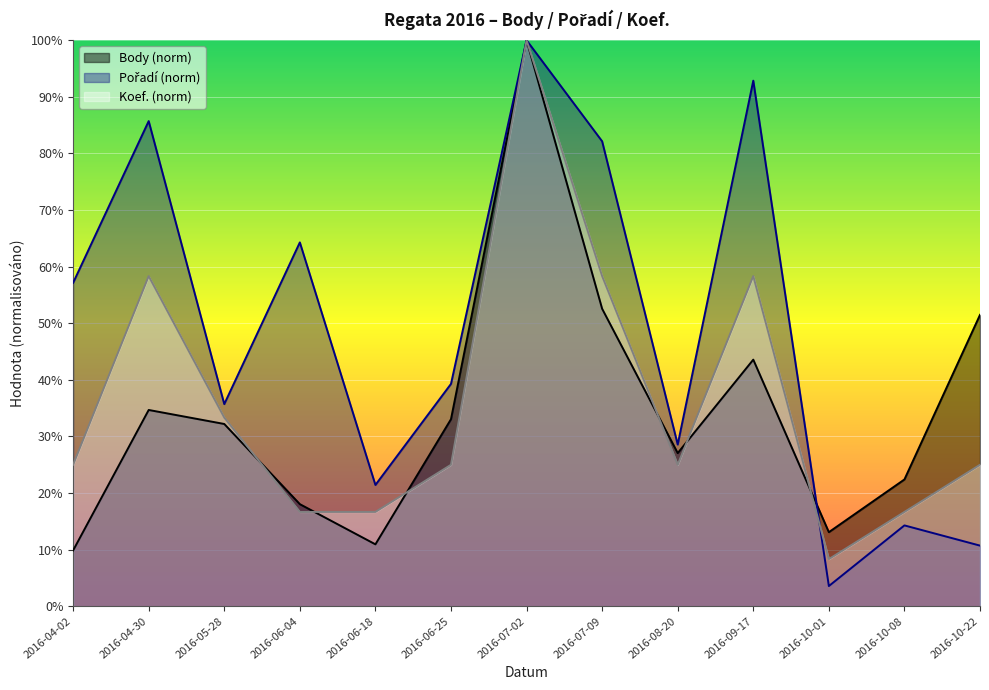

Which series has the widest spread of values?

Pořadí